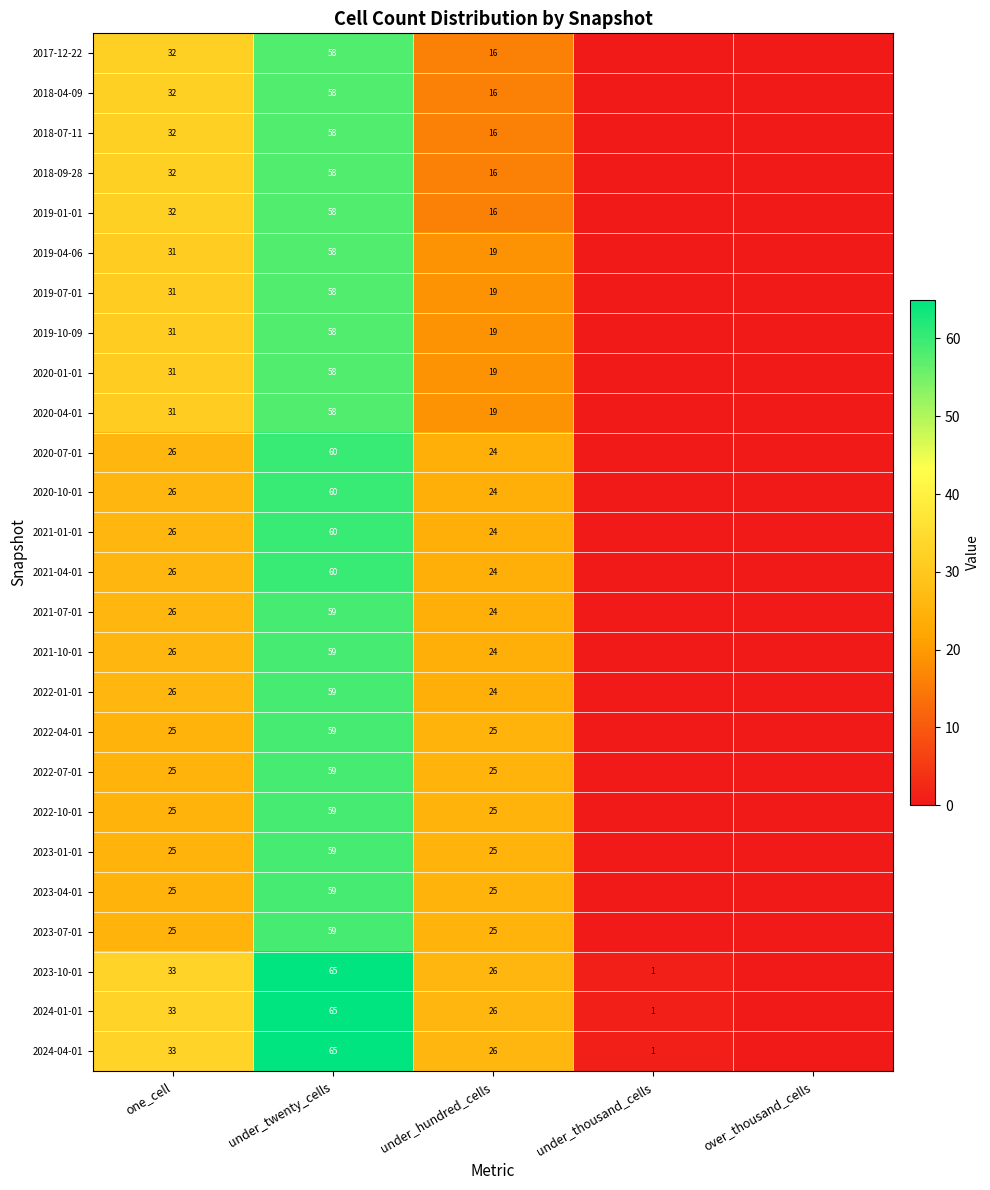

What is the total value across all series at under_hundred_cells?

571